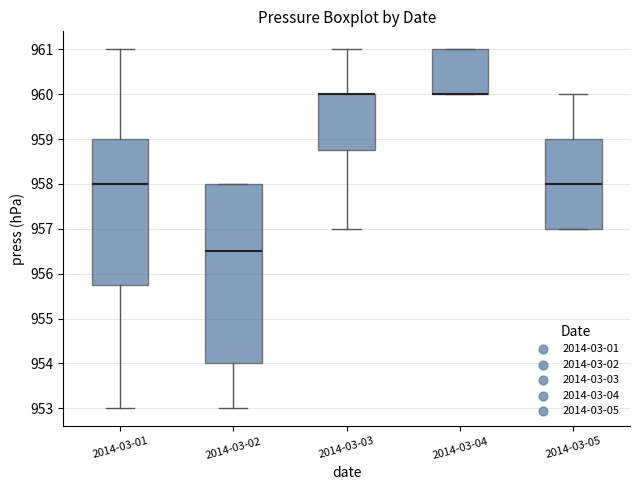

Reading left to right, read every box against the y-axis: the position of its median line, the range the box covers, and the ends of its whiskers. The values are not printed on the chart, so give them approximately, as read against the axis.

2014-03-01: median 958.0, box 955.8 to 959.0, whiskers 953.0 to 961.0
2014-03-02: median 956.5, box 954.0 to 958.0, whiskers 953.0 to 958.0
2014-03-03: median 960.0 (drawn on the box's upper edge), box 958.8 to 960.0, whiskers 957.0 to 961.0
2014-03-04: median 960.0 (drawn on the box's lower edge), box 960.0 to 961.0, whiskers 960.0 to 961.0
2014-03-05: median 958.0, box 957.0 to 959.0, whiskers 957.0 to 960.0